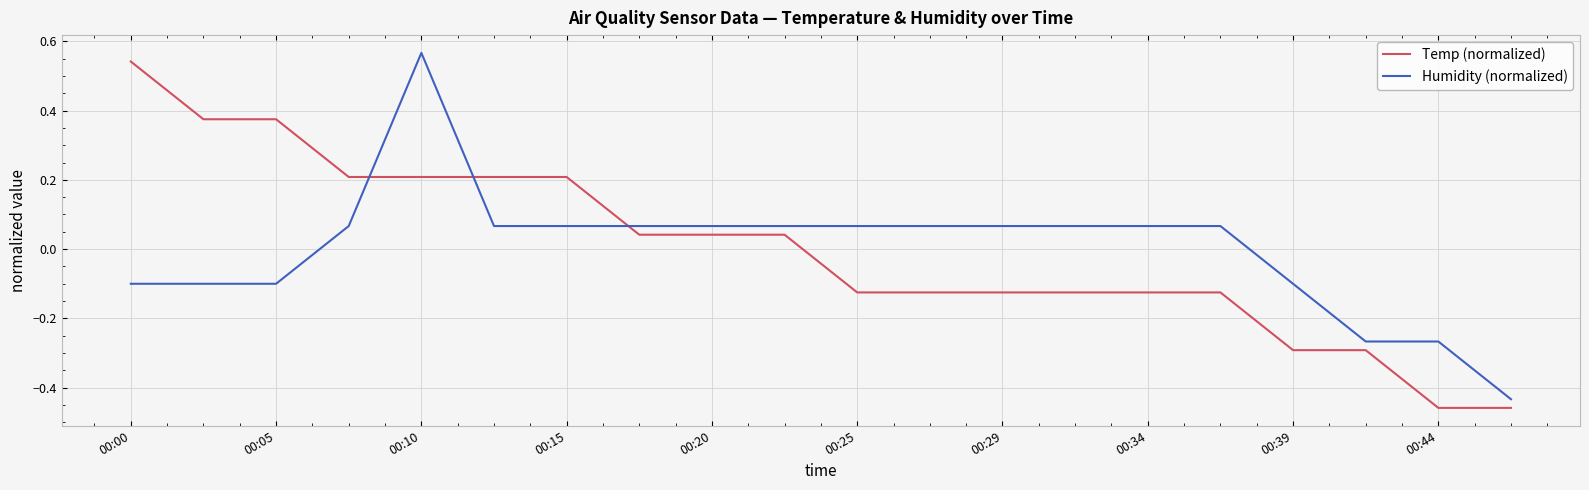

Which series ends up on top after the final intersection of Temp (normalized) and Humidity (normalized)?

Humidity (normalized)